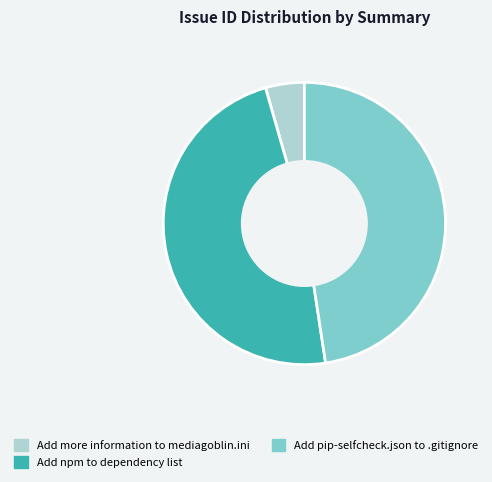

Combined, do Add pip-selfcheck.json to .gitignore and Add npm to dependency list account for over 50%?

Yes